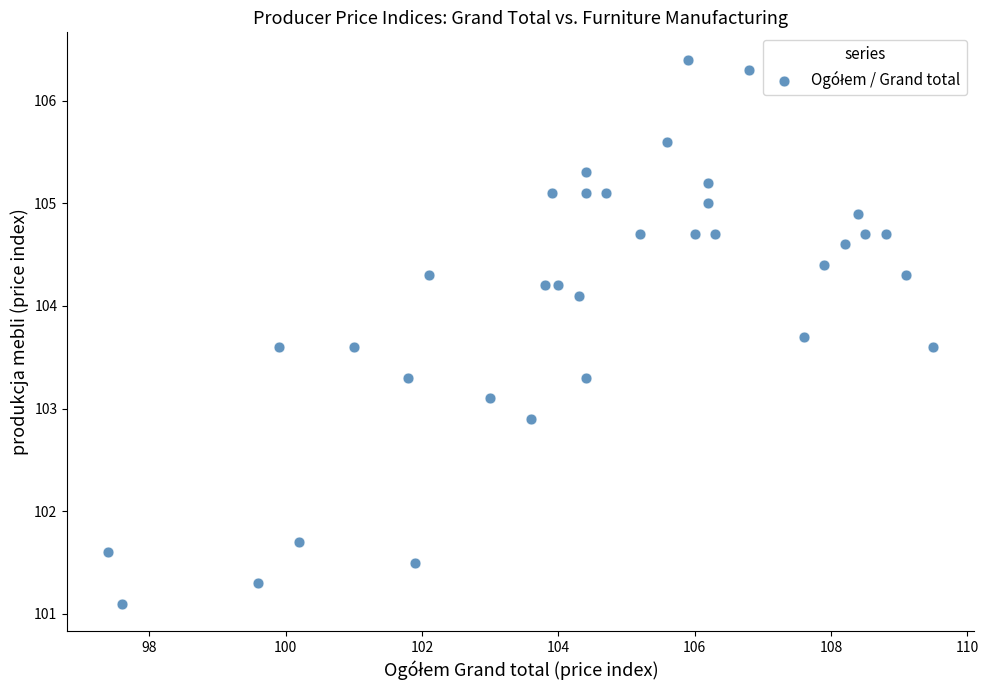

What is the range of Y values (max minus min)?

5.3